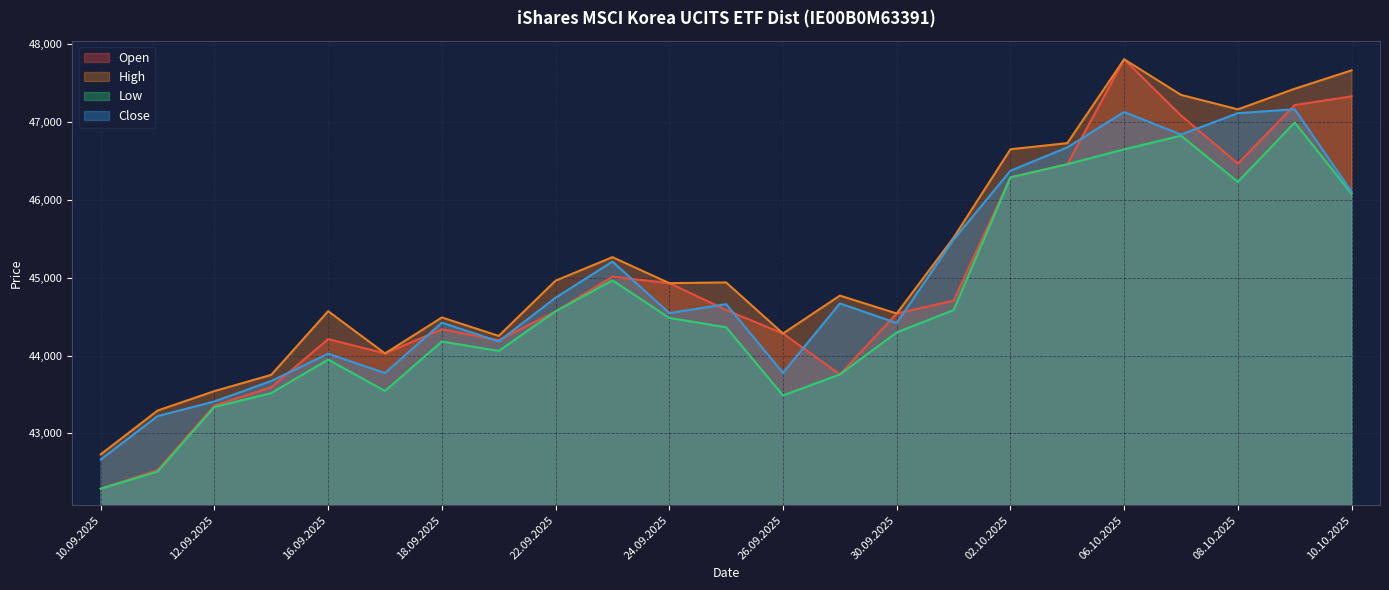

True or false: Open and High cross at least once.

False